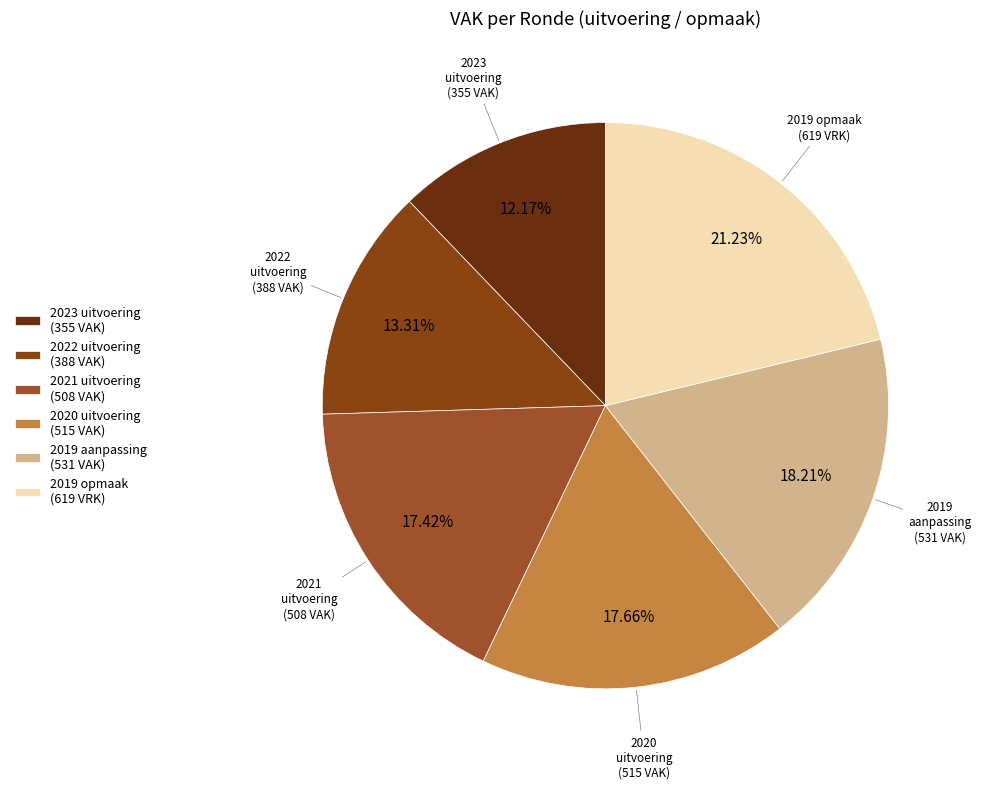

What is the ratio of the value at 2022 uitvoering (388 VAK) to the value at 2019 opmaak (619 VRK)?

0.6